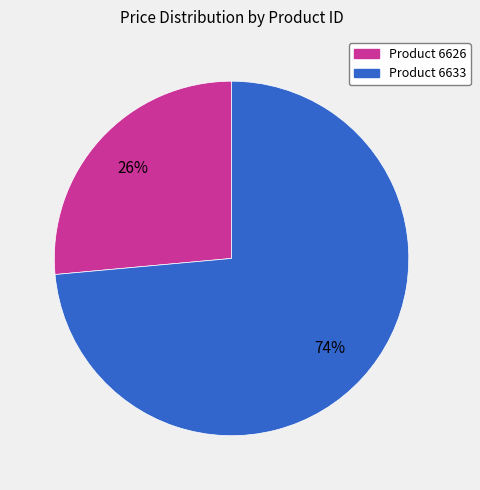

Is there any slice that represents more than half of the pie?

Yes